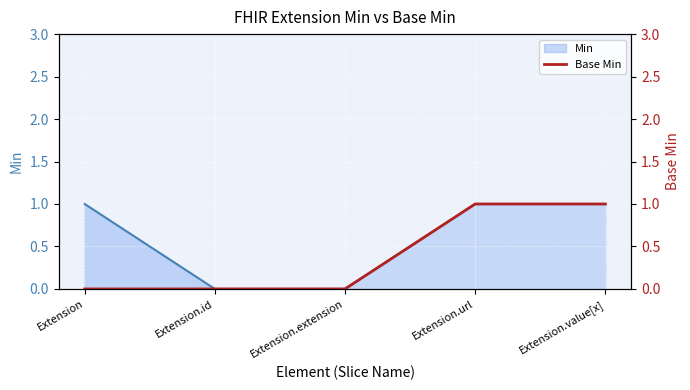

What is the sum of the values at Extension.value[x] and Extension.id?

1